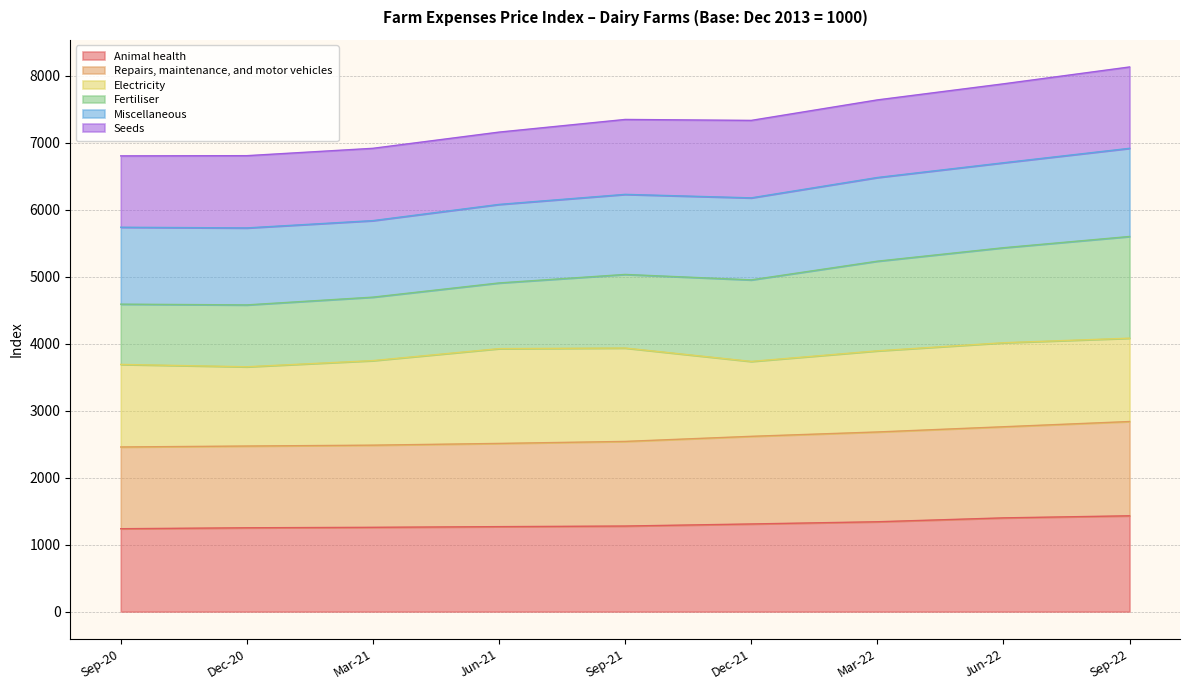

What is the total value across all series at Jun-21?

7162